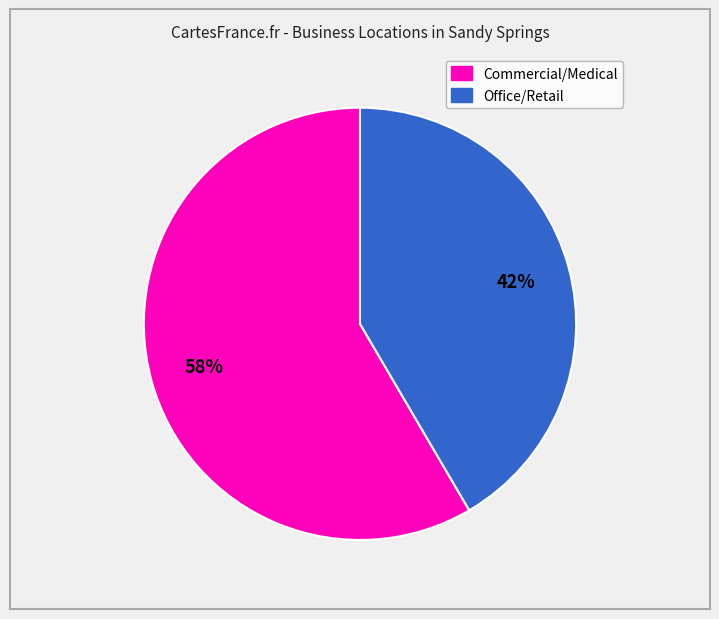

Is there a majority slice in this chart?

Yes